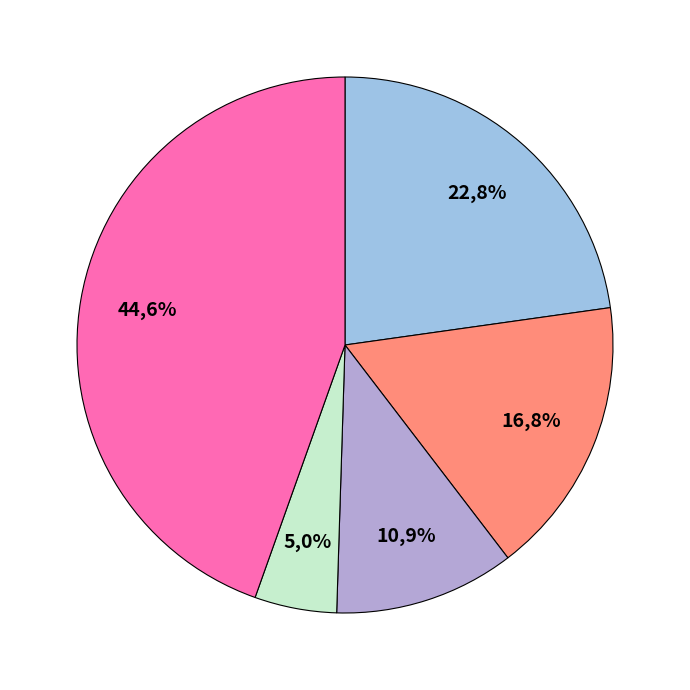

What is the smallest slice in the pie chart?

池田町